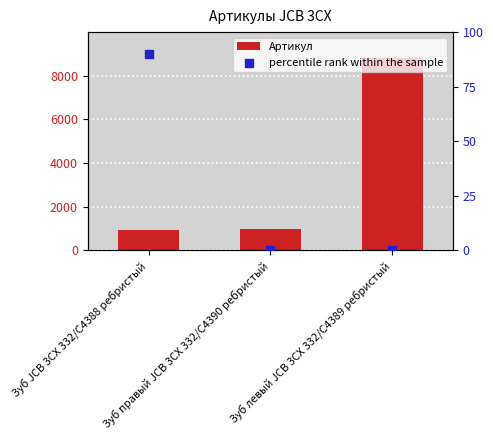

Is the value of percentile rank within the sample at Зуб левый JCB 3CX 332/C4389 ребристый greater than the value of Артикул at Зуб JCB 3CX 332/C4388 ребристый?

No